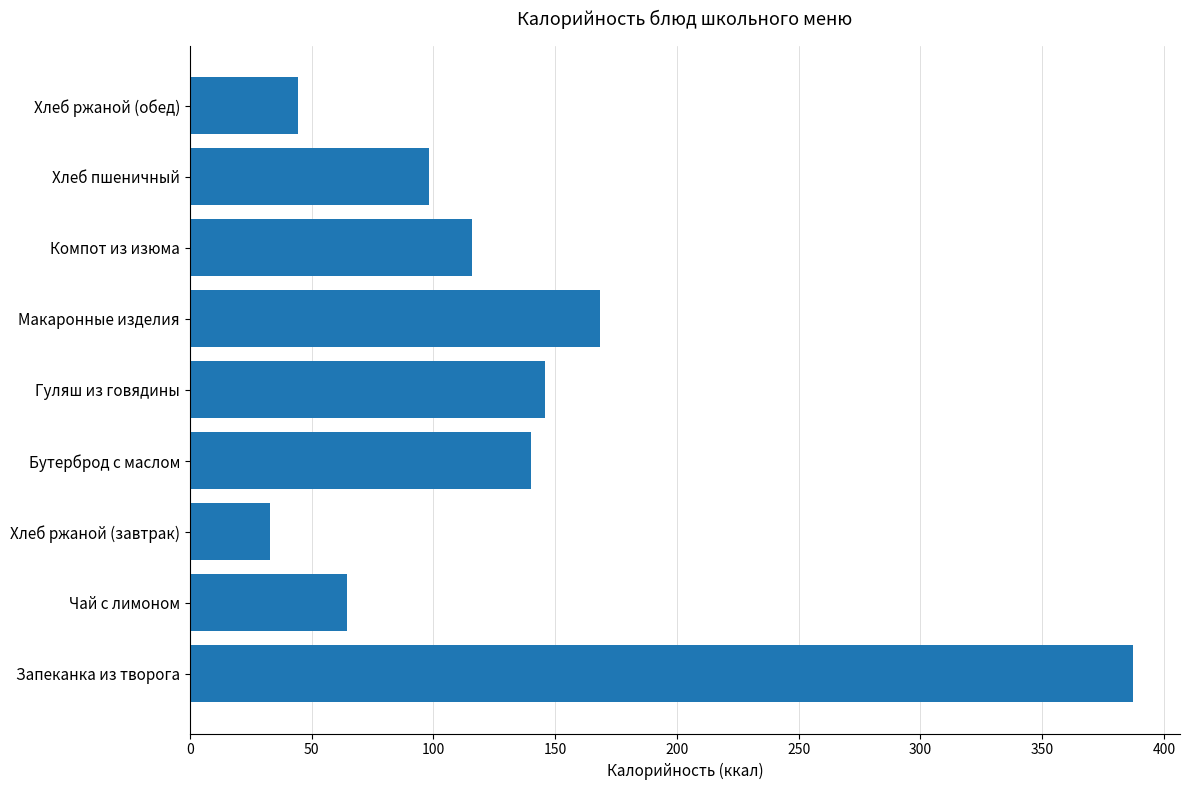

Read the value at Гуляш из говядины.

145.7